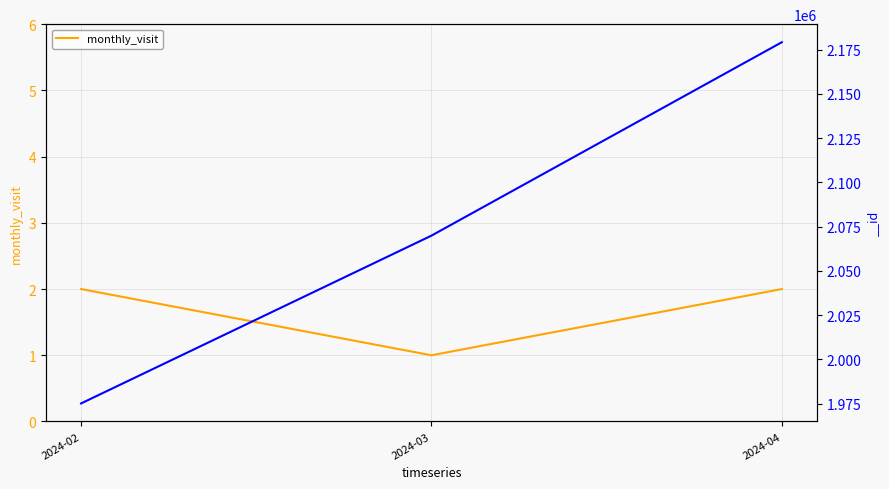

Approximately how many times larger is the value at 2024-03 compared to 2024-04?

0.5